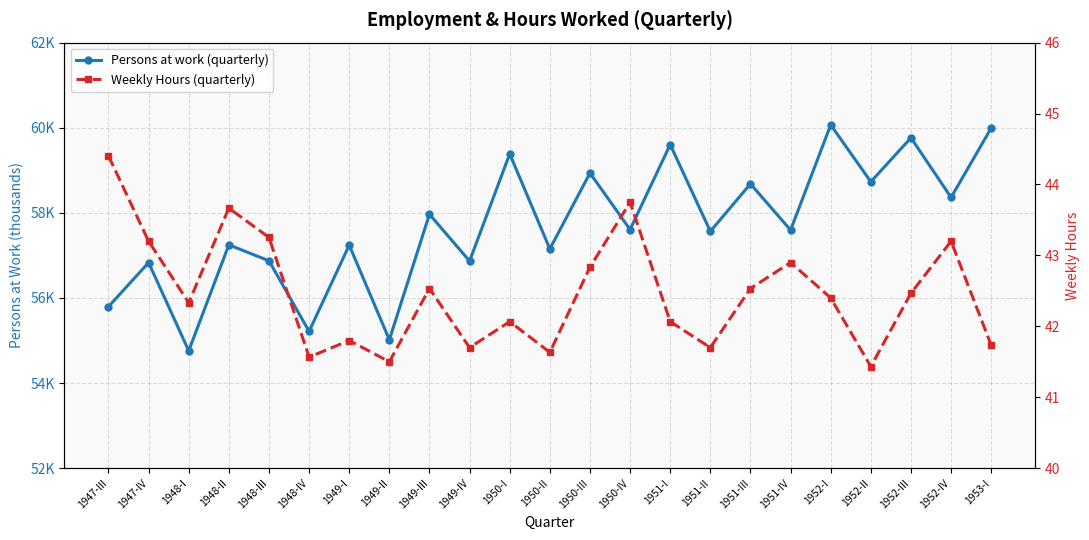

How many series are shown in this chart?

2